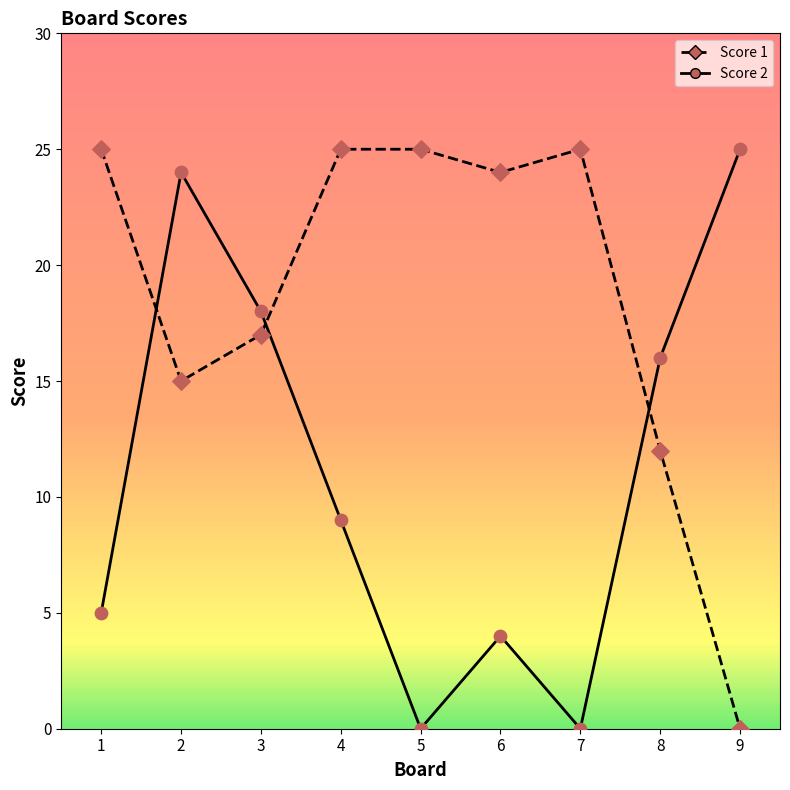

What are all the series names shown in the legend?

Score 1, Score 2